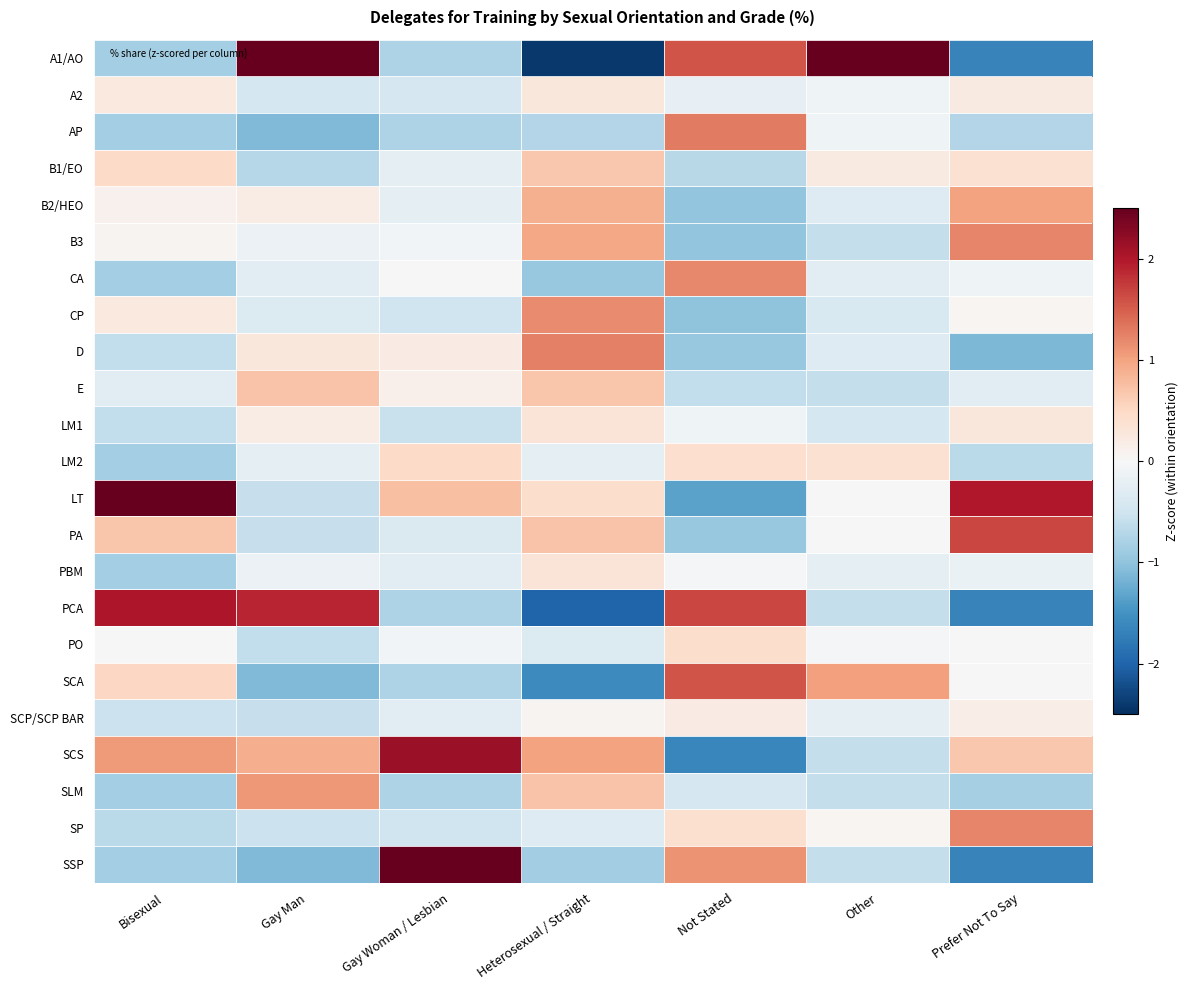

What is the smallest value displayed?

-2.4